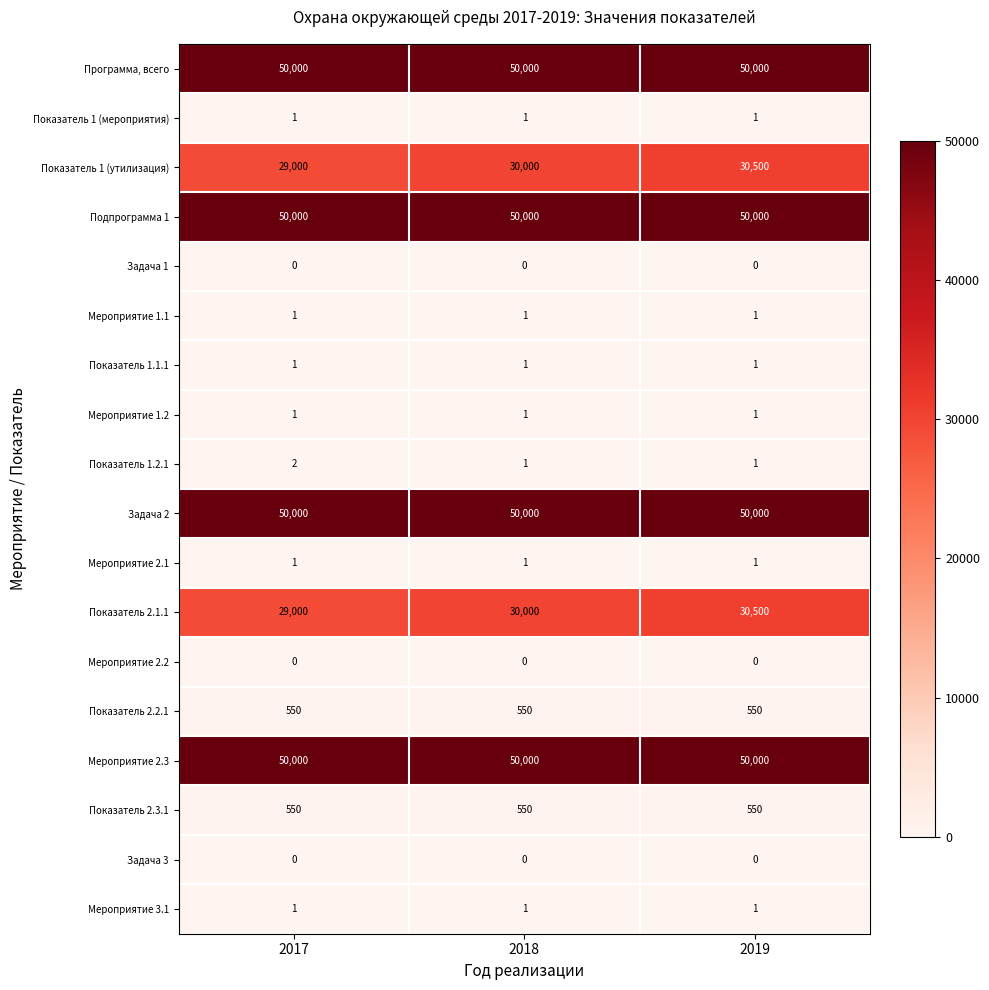

What is the spread (max minus min) of values at 2018?

50000